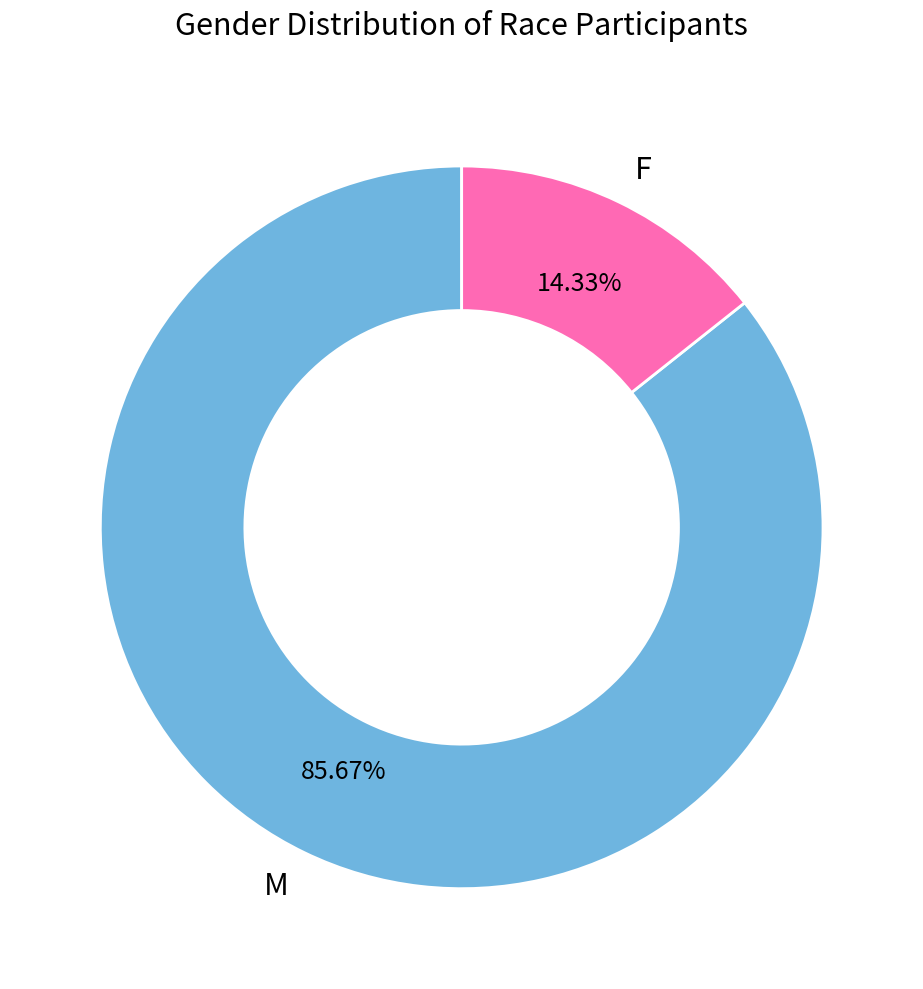

Rank the categories by value from lowest to highest.

F, M